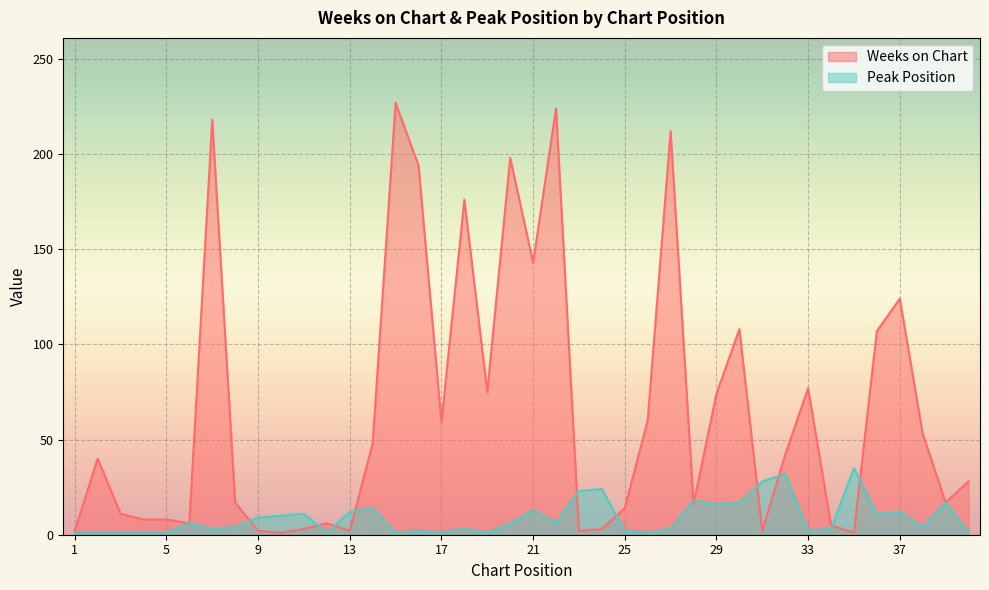

How many lines are shown in the chart?

2